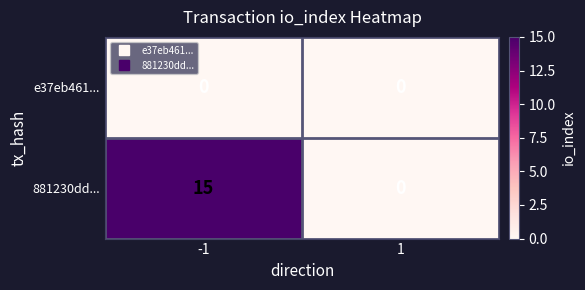

Reading left to right, transcribe all the data shown in this chart.

e37eb461...: -1=0	1=0
881230dd...: -1=15	1=0